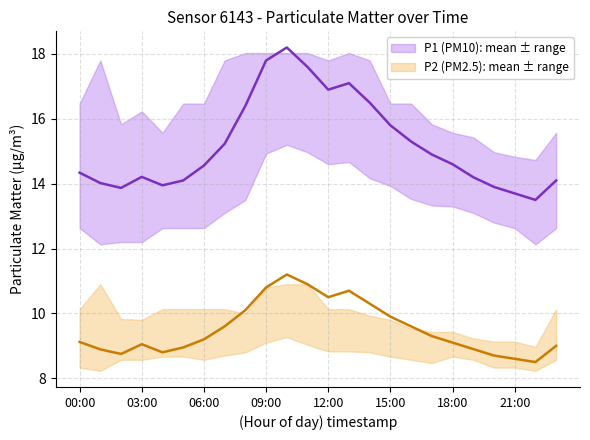

What is the value of the P2 point at the 16th from the left?

9.9